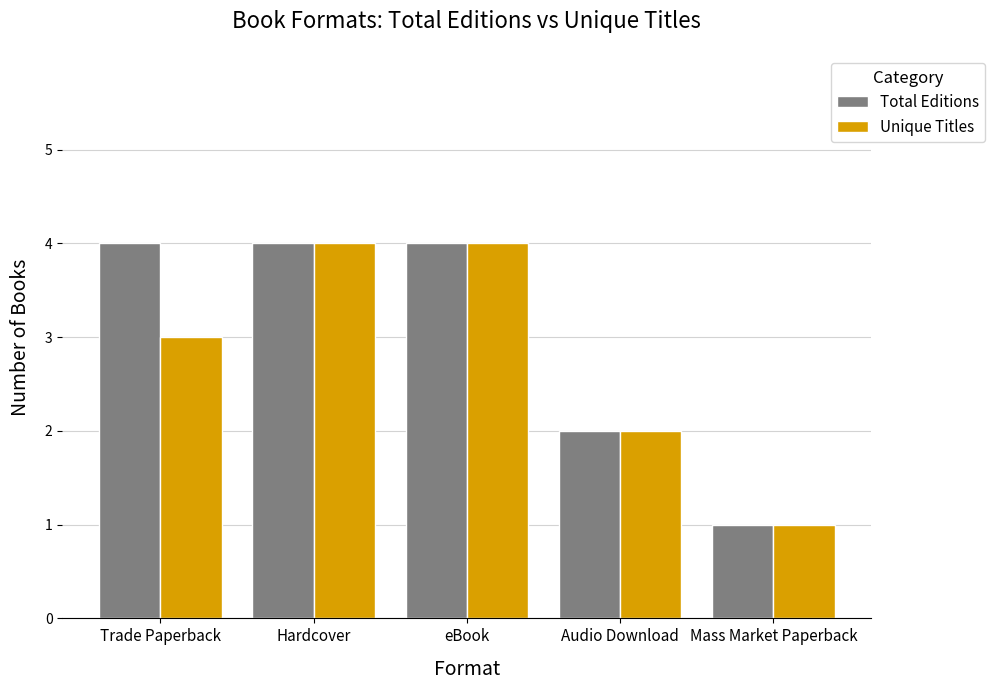

What is the value of the Unique Titles bar at the 3rd from the left?

4